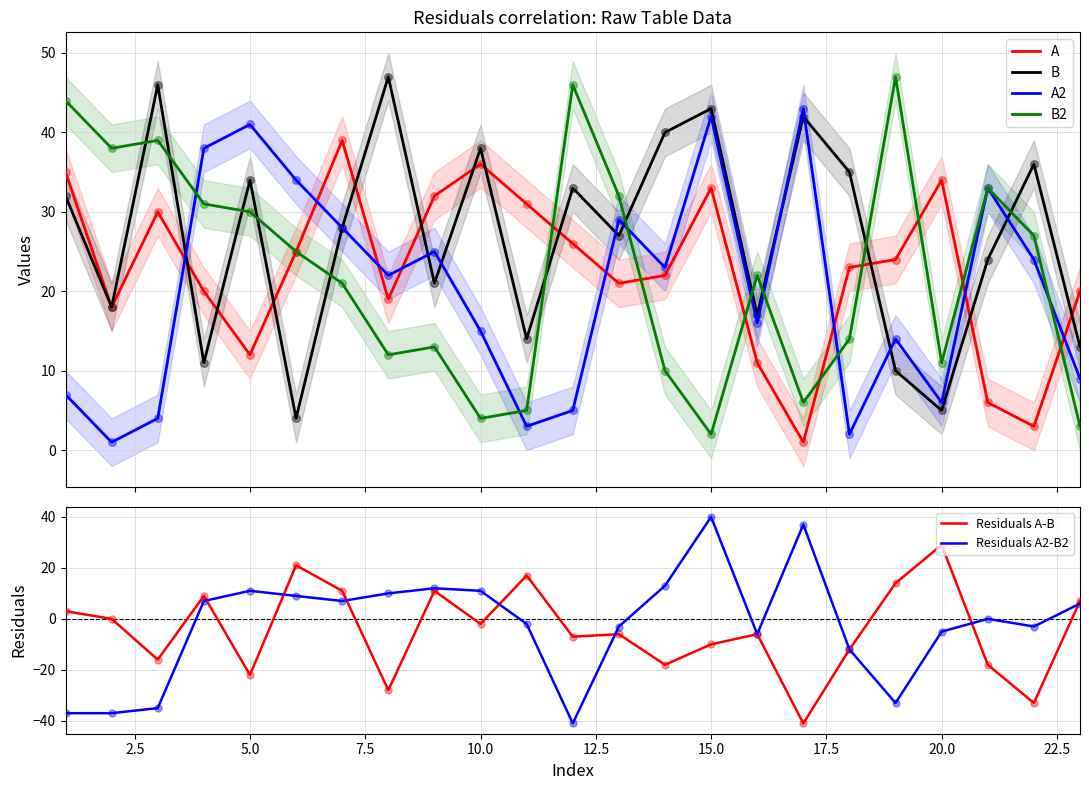

What are all the series names shown in the legend?

A, B, A2, B2, Residuals A-B, Residuals A2-B2